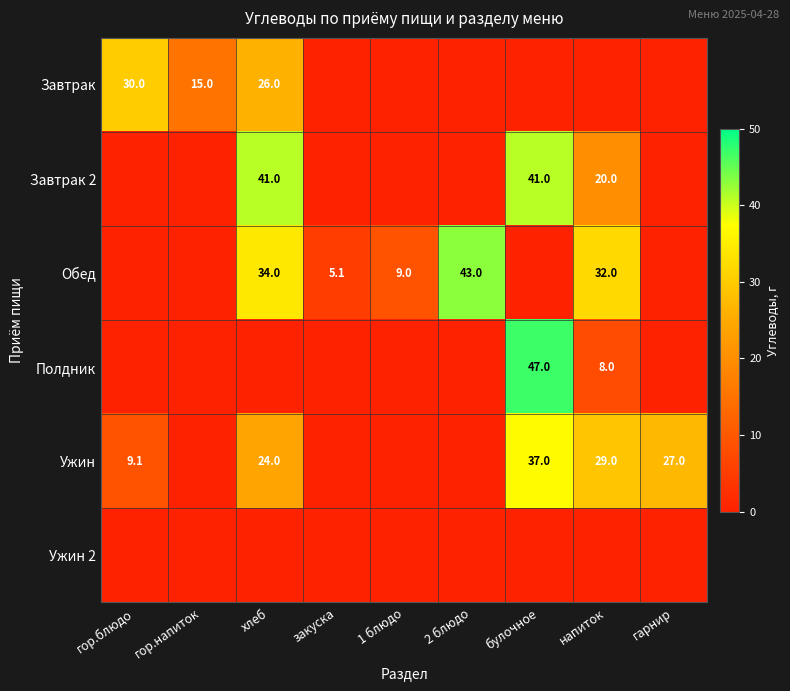

What is the total value across all series at гор.напиток?

15.0